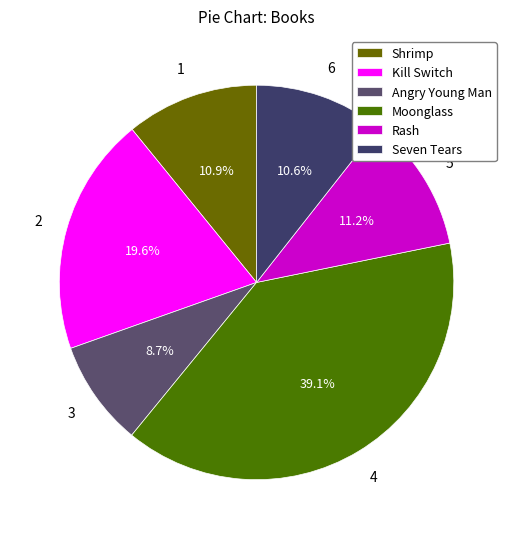

Is Kill Switch the majority of the pie?

No